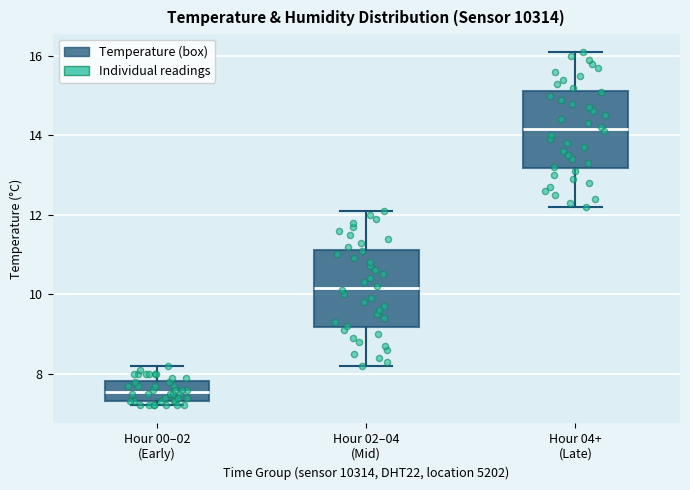

Which box has the highest median line?

Hour 04+ (Late)